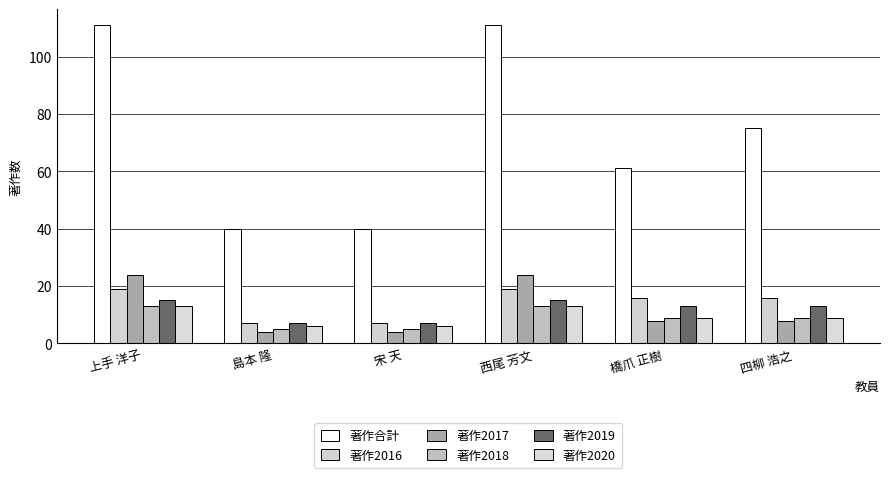

What is the value of the 著作2017 bar at the 1st from the left?

24